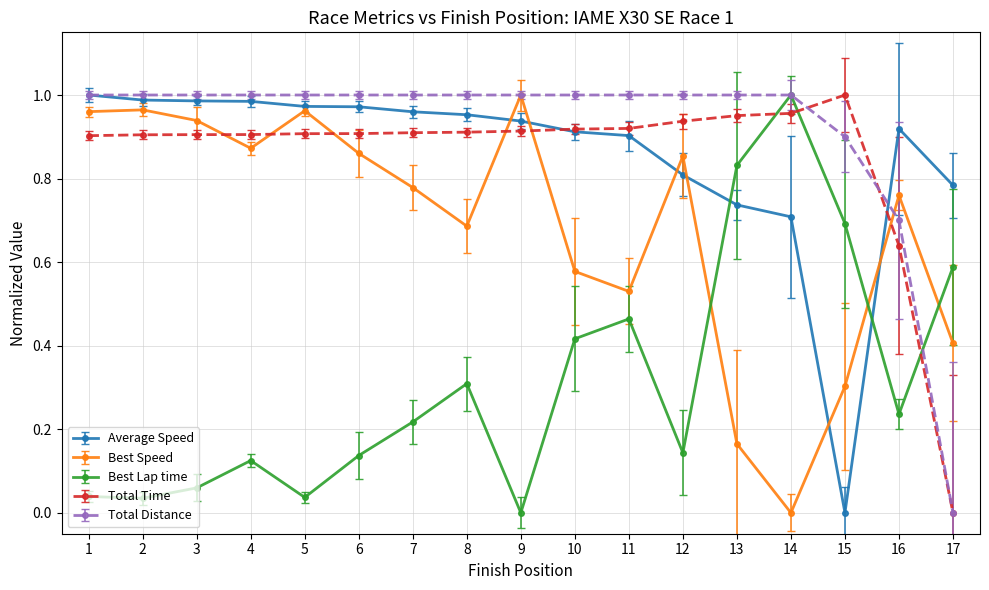

Which category has the lowest value in the Total Time series?

17